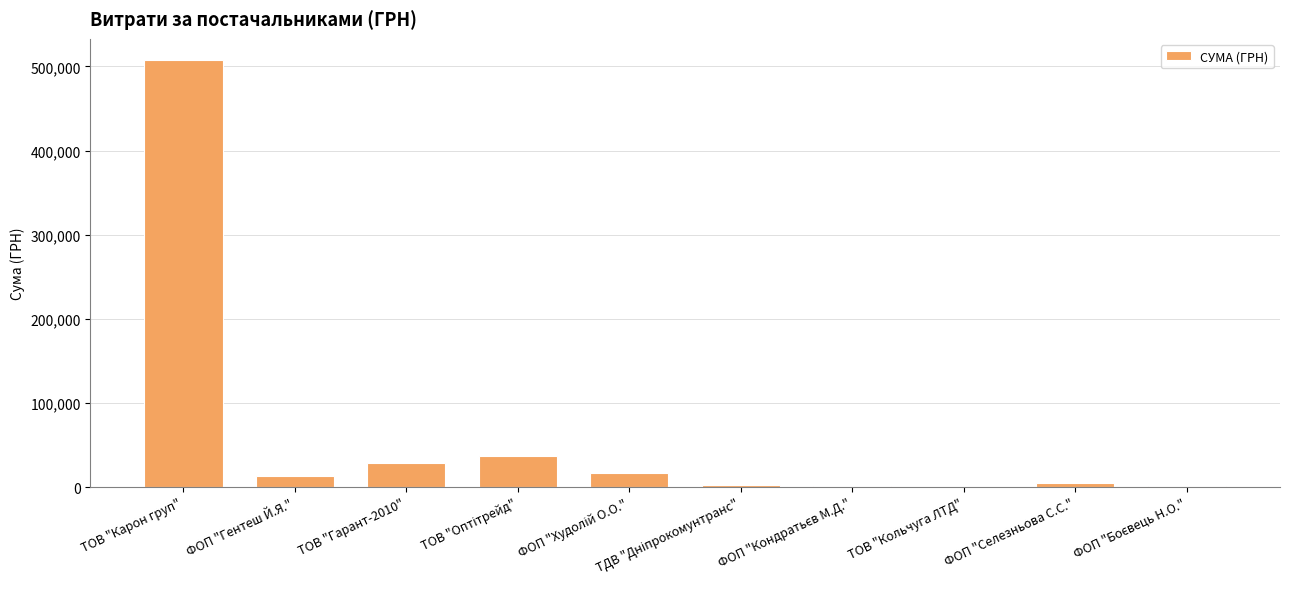

Read the value at ТОВ "Гарант-2010".

28916.0